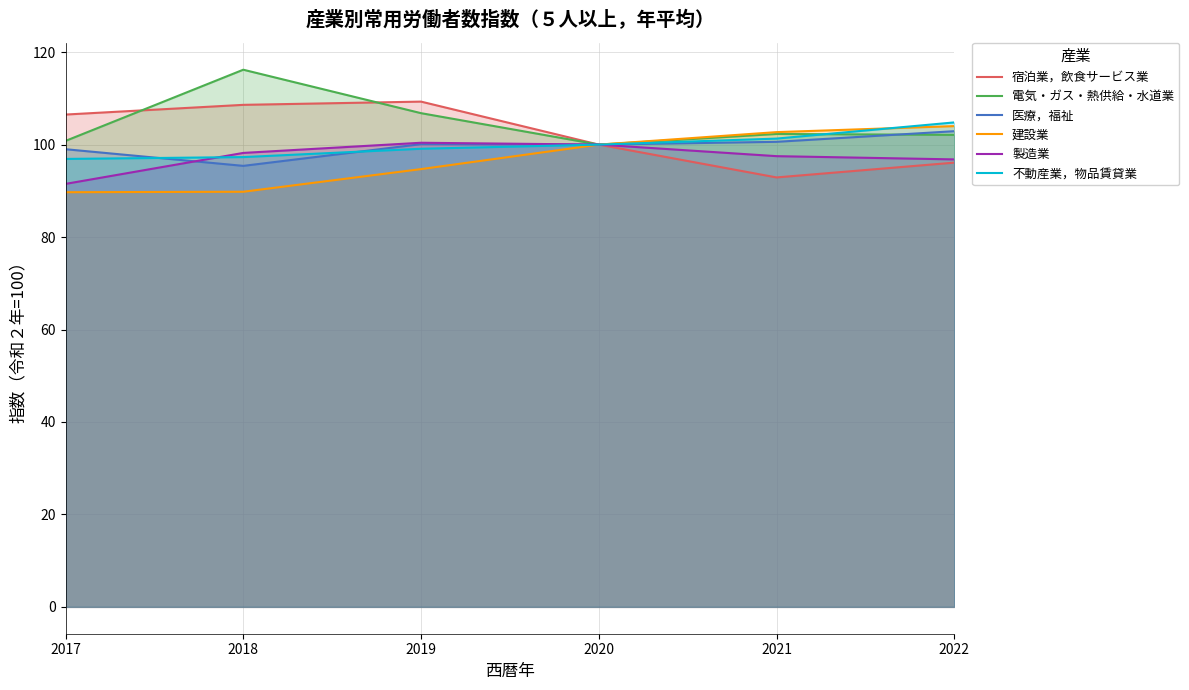

What is the lowest value of the 医療，福祉 series?

95.4